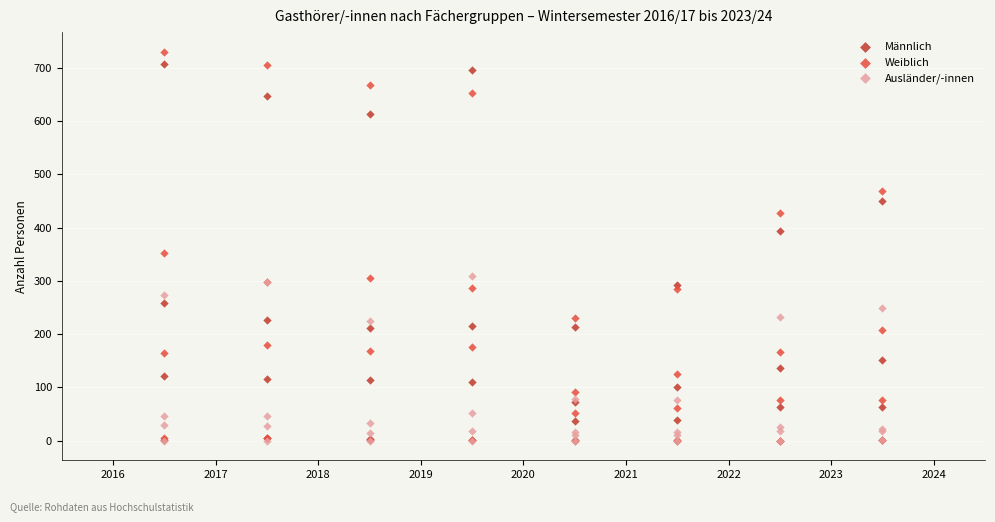

Which series has the widest spread of Y values?

Weiblich